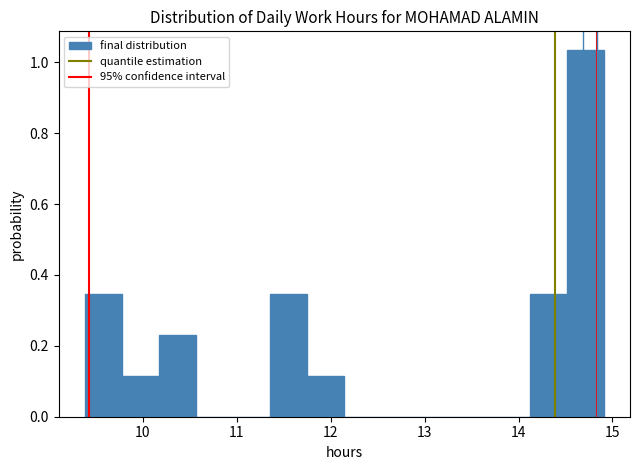

Read against the x-axis, roughly where is the centre of the tallest bar?

14.7